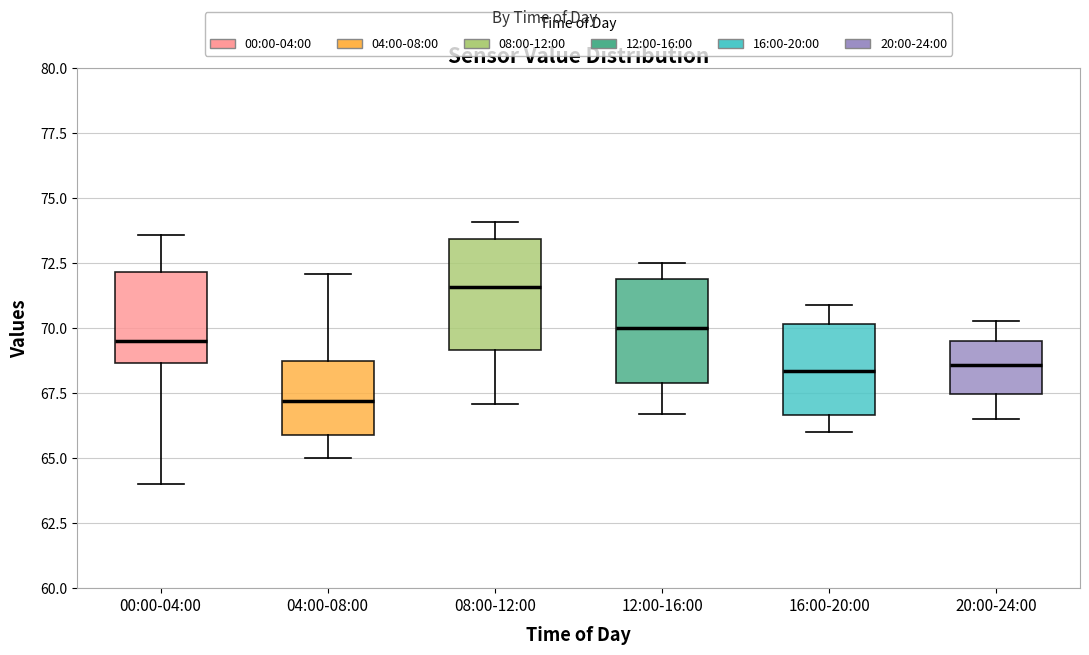

Reading left to right, transcribe this box plot: for each box, give where its median line is, the range the box spans, and where its two whiskers end, as read against the y-axis. The values are not printed on the chart, so give them approximately, as read against the axis.

00:00-04:00: median 69.5, box 68.5 to 72.0, whiskers 64.0 to 73.5
04:00-08:00: median 67.0, box 66.0 to 69.0, whiskers 65.0 to 72.0
08:00-12:00: median 71.5, box 69.0 to 73.5, whiskers 67.0 to 74.0
12:00-16:00: median 70.0, box 68.0 to 72.0, whiskers 66.5 to 72.5
16:00-20:00: median 68.5, box 66.5 to 70.0, whiskers 66.0 to 71.0
20:00-24:00: median 68.5, box 67.5 to 69.5, whiskers 66.5 to 70.5